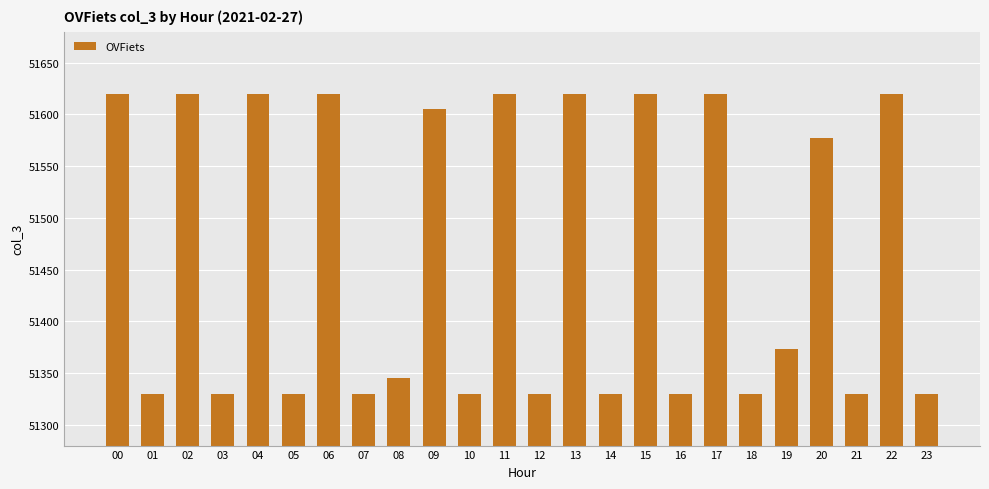

Reading left to right, list all the values displayed in this chart.

51620	51330	51620	51330	51620	51330	51620	51330	51345	51605	51330	51620	51330	51620	51330	51620	51330	51620	51330	51373	51577	51330	51620	51330